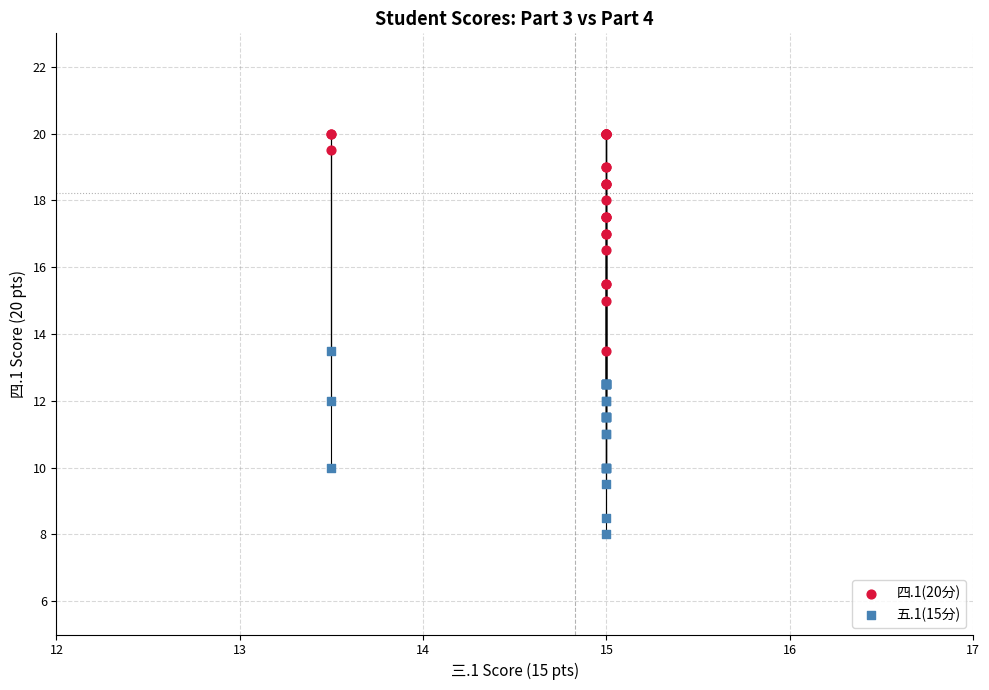

Which series has the widest spread of Y values?

四.1(20分)